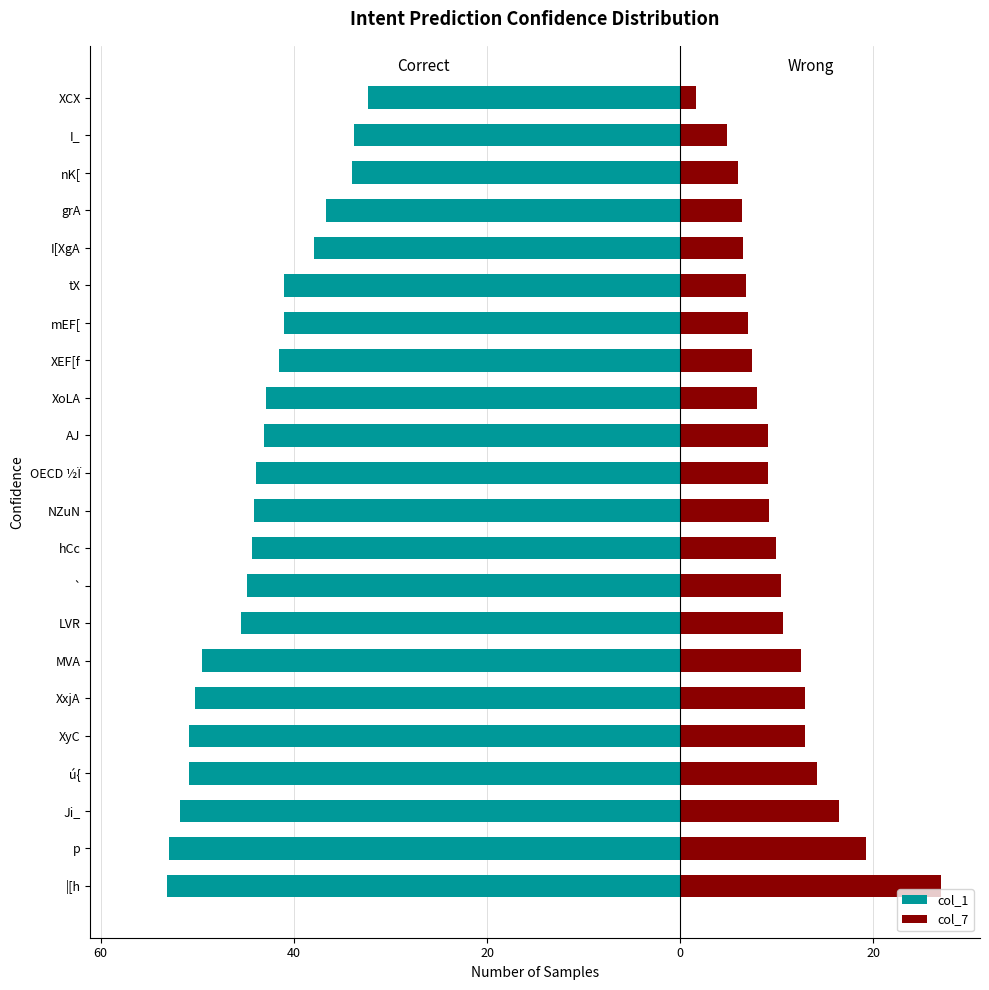

What are all the series names shown in the legend?

col_1, col_7